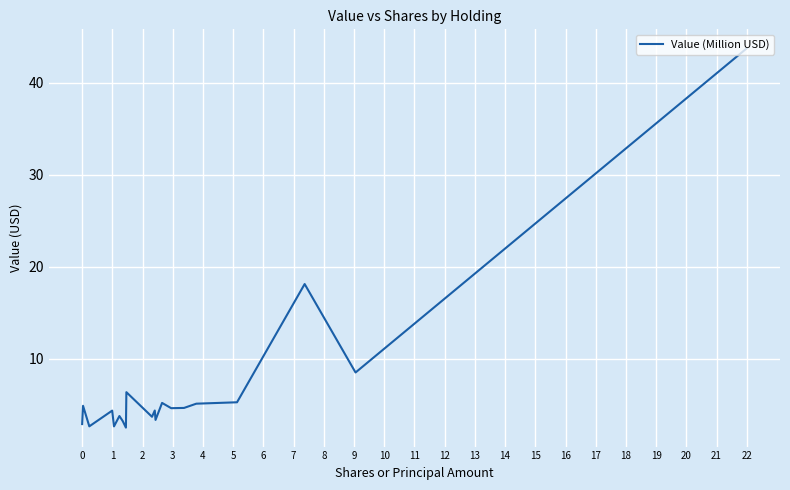

What is the minimum value shown in the chart?

2.5